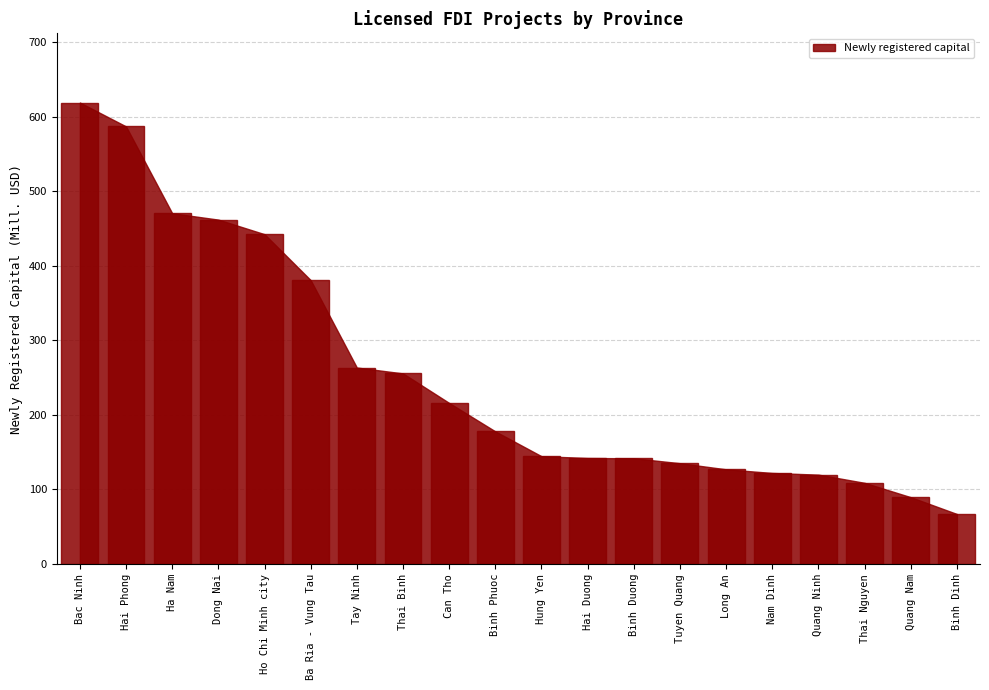

How many data points are less than 177?

10